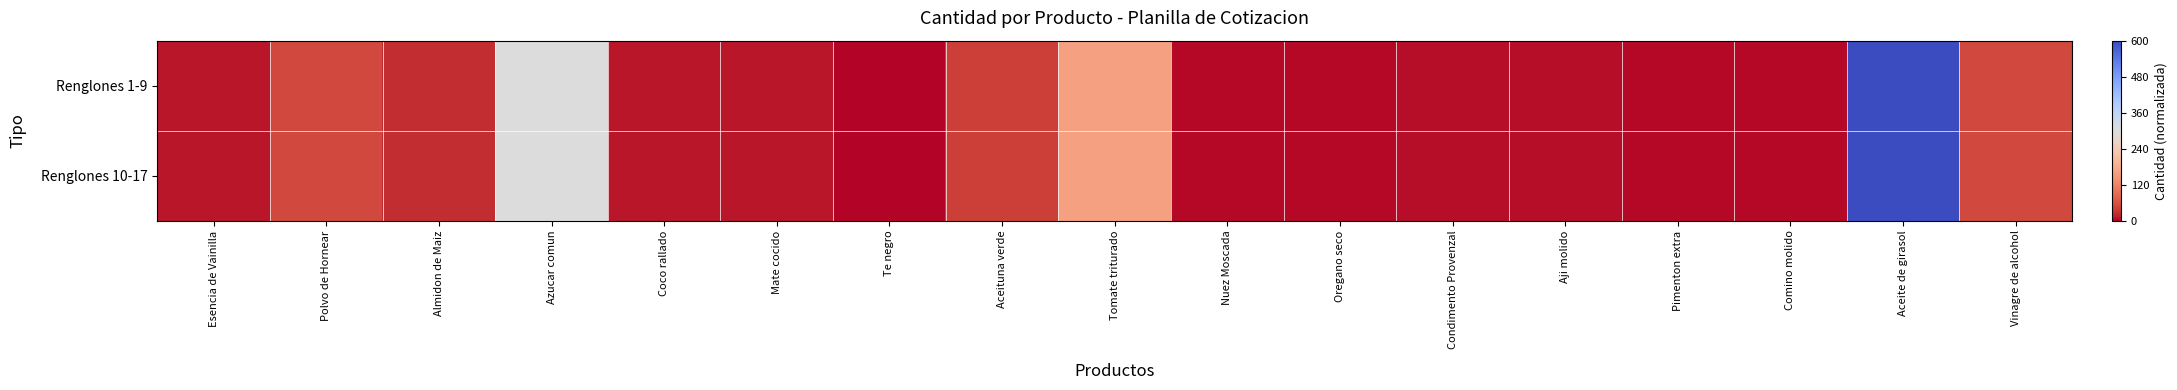

How many series are shown in this chart?

2